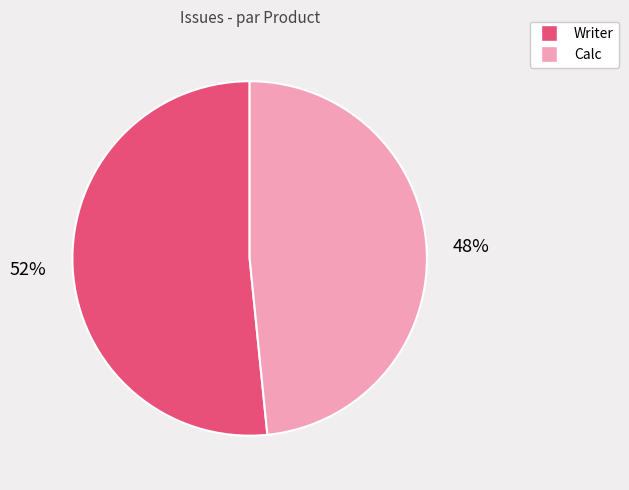

Do Calc and Writer together represent more than half of the pie?

Yes